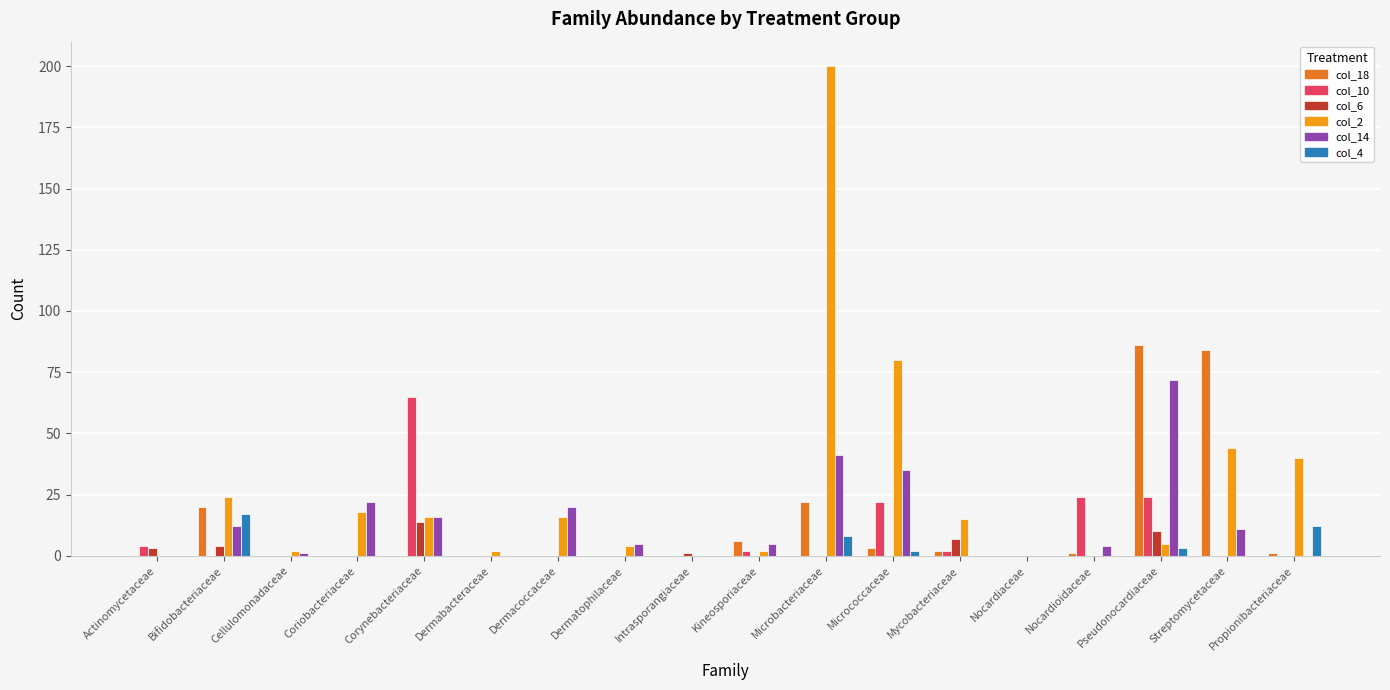

Which series has the largest total across all categories?

col_2